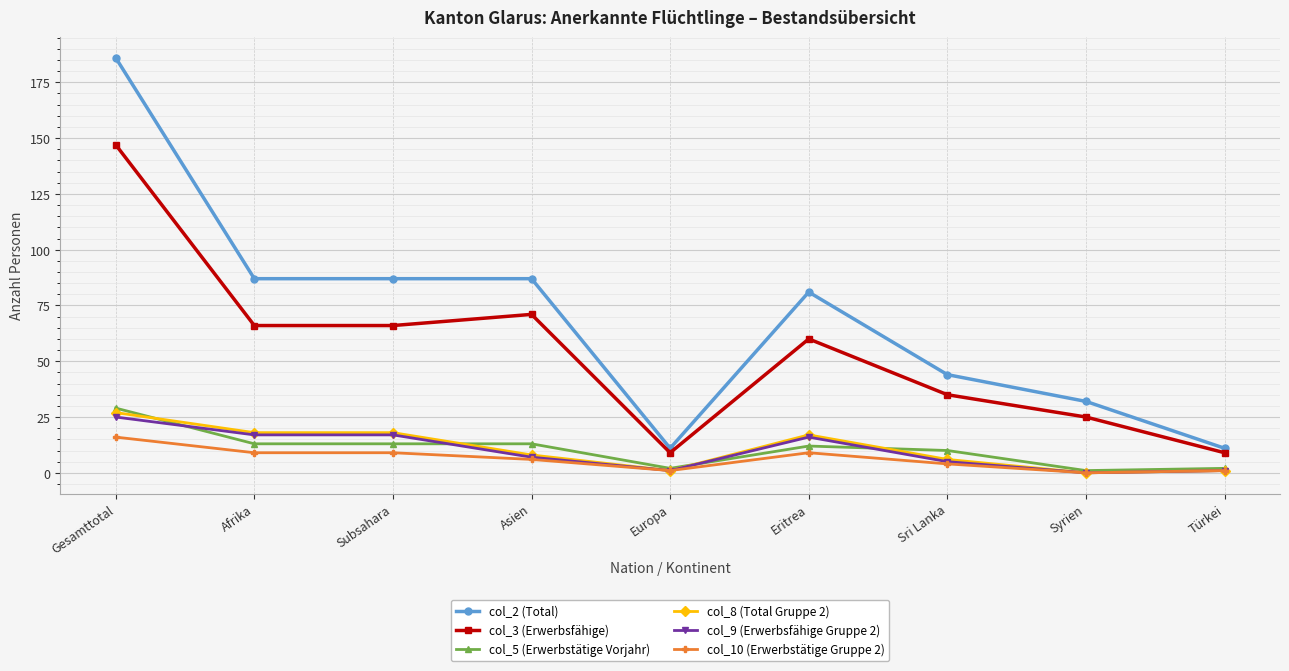

What is the value of the col_8 (Total Gruppe 2) point at the 3rd from the left?

18